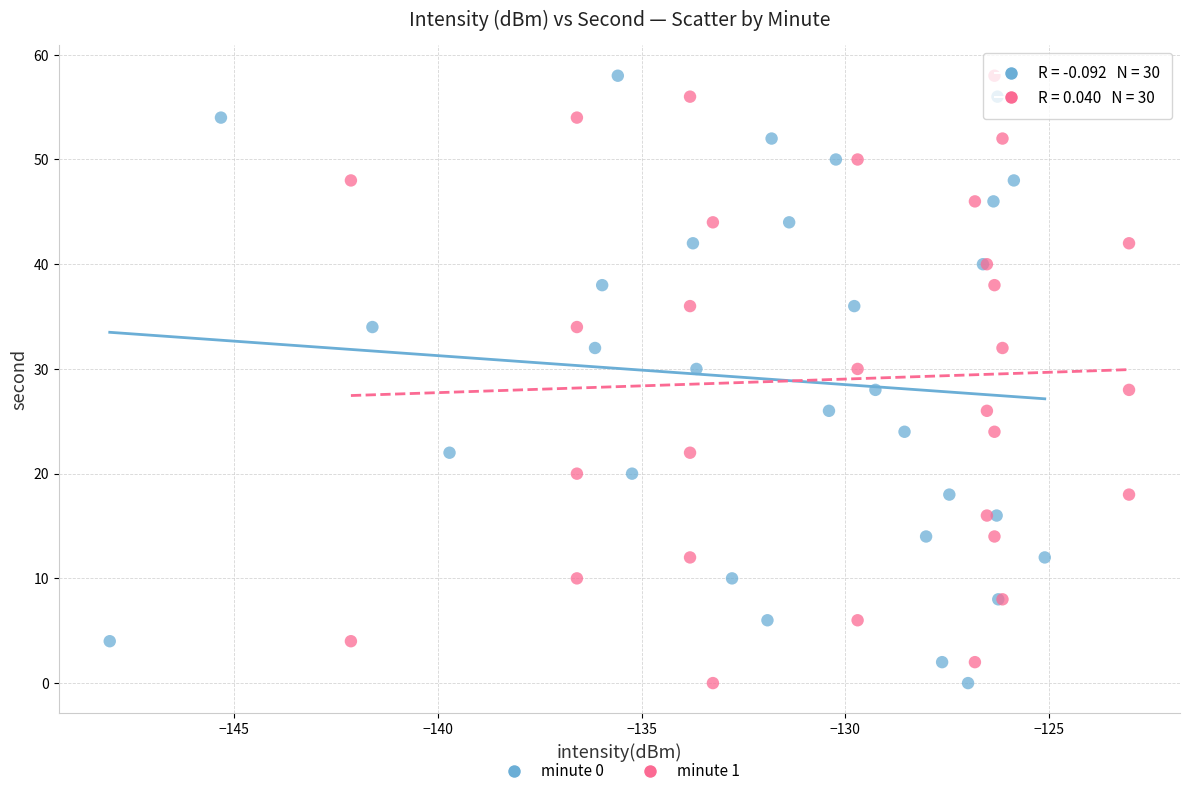

What are all the series names shown in the legend?

minute 0, minute 1